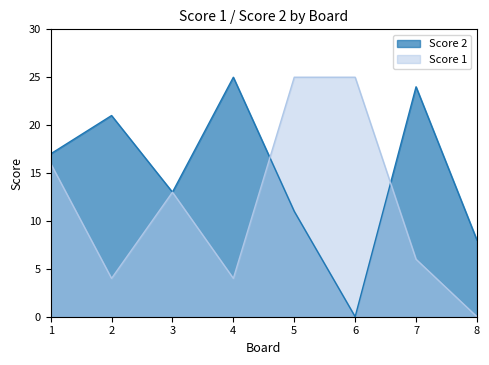

Is the value of Score 1 at 1 greater than the value of Score 2 at 6?

Yes